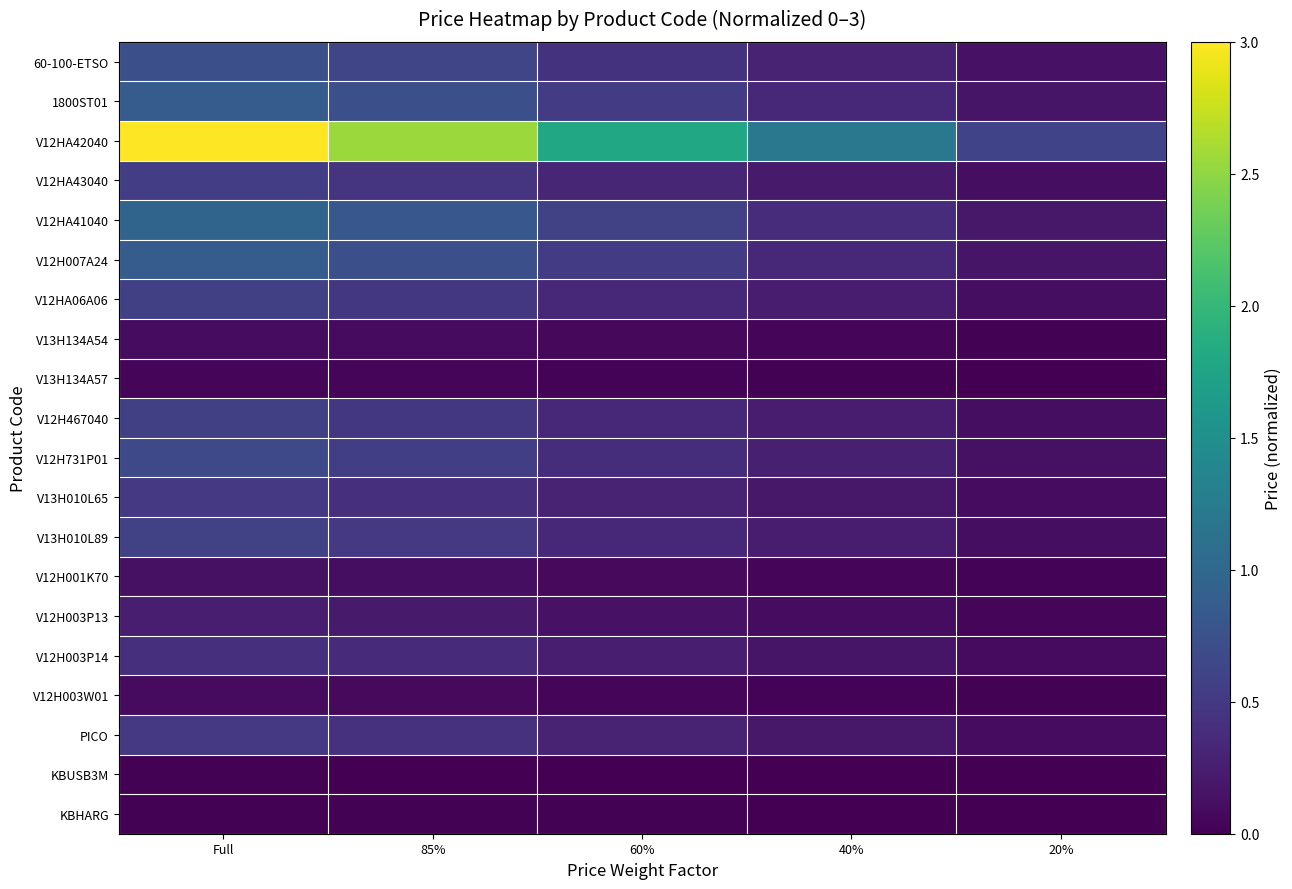

Which series changed the most between 85% and 60%?

V12HA42040